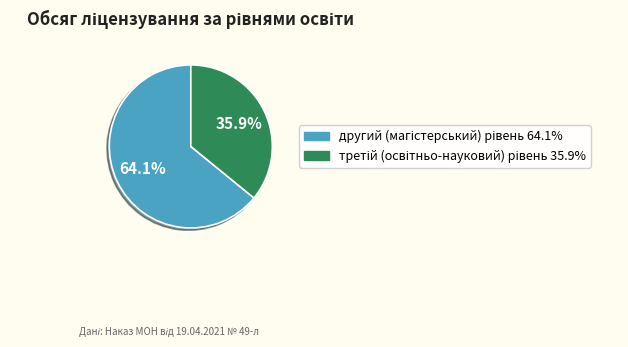

To the nearest percent, what is the difference between the largest and smallest slice percentages?

28%